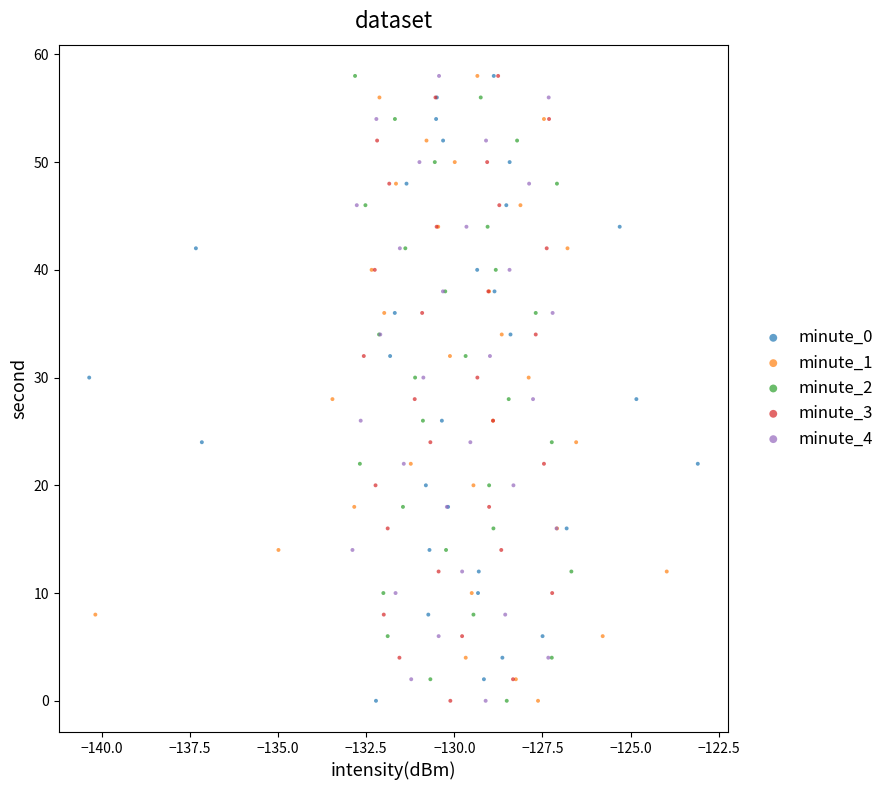

What are all the series names shown in the legend?

minute_0, minute_1, minute_2, minute_3, minute_4